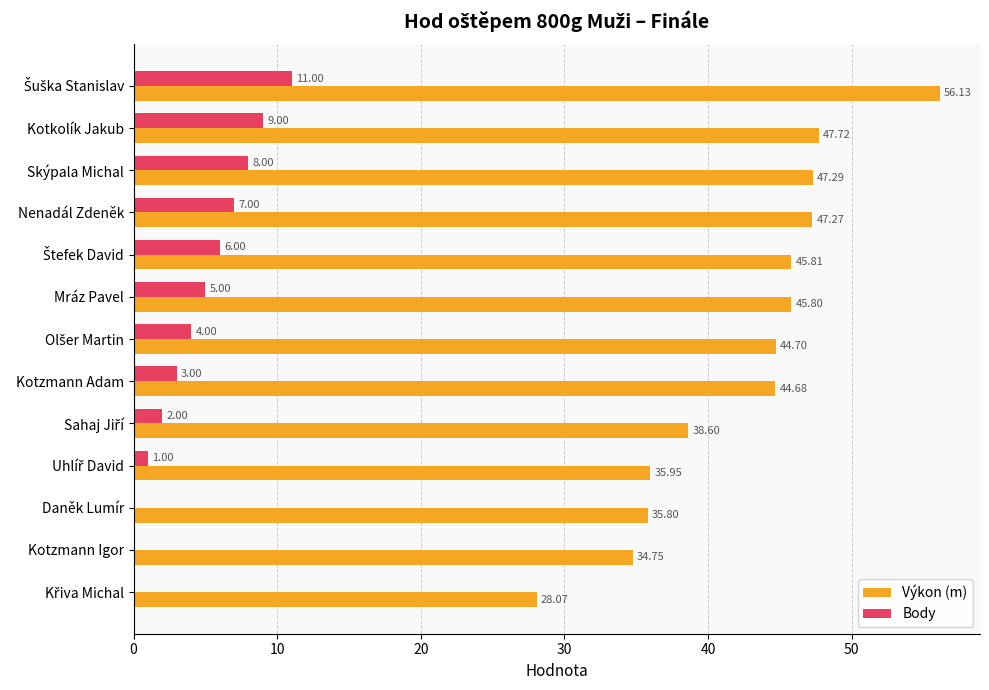

How many values in the Výkon (m) series exceed 44?

8